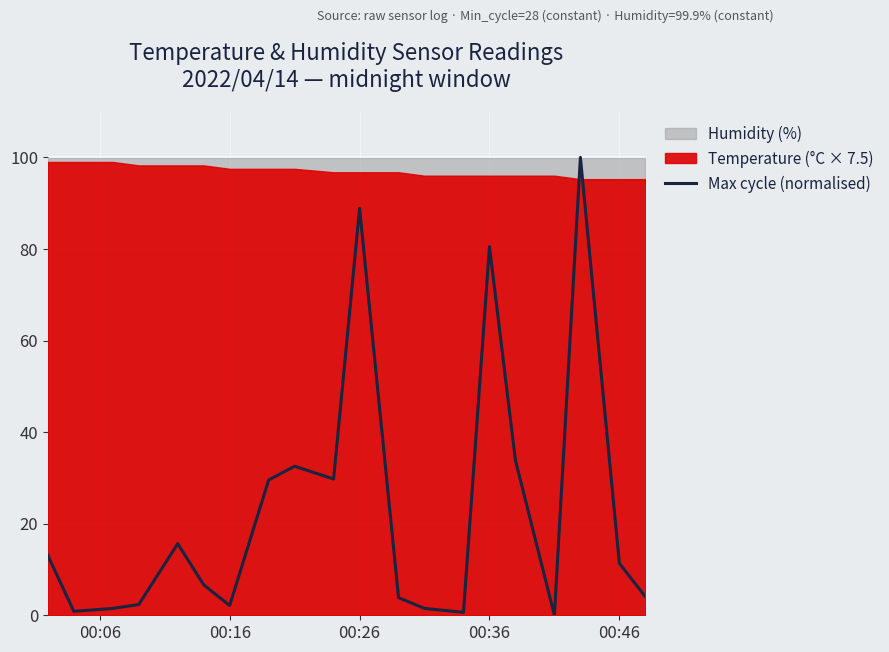

Reading left to right, extract all data points from this chart.

13.1	0.9	1.5	2.4	15.6	6.6	2.1	29.6	32.5	29.8	88.9	3.9	1.5	0.6	80.5	33.8	0.0	100.0	11.3	4.1